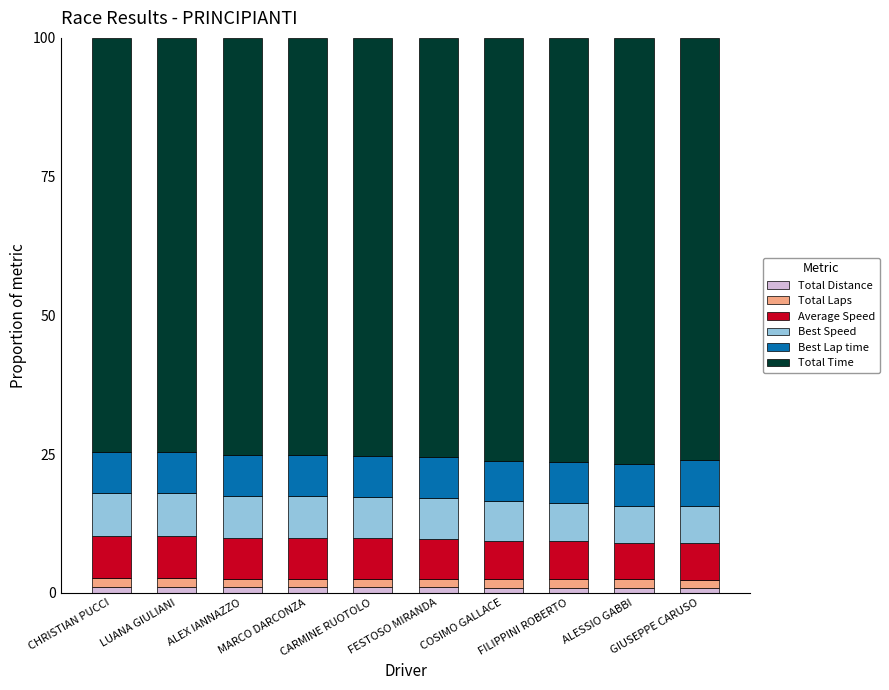

At which category is the sum across all series the highest?

FESTOSO MIRANDA